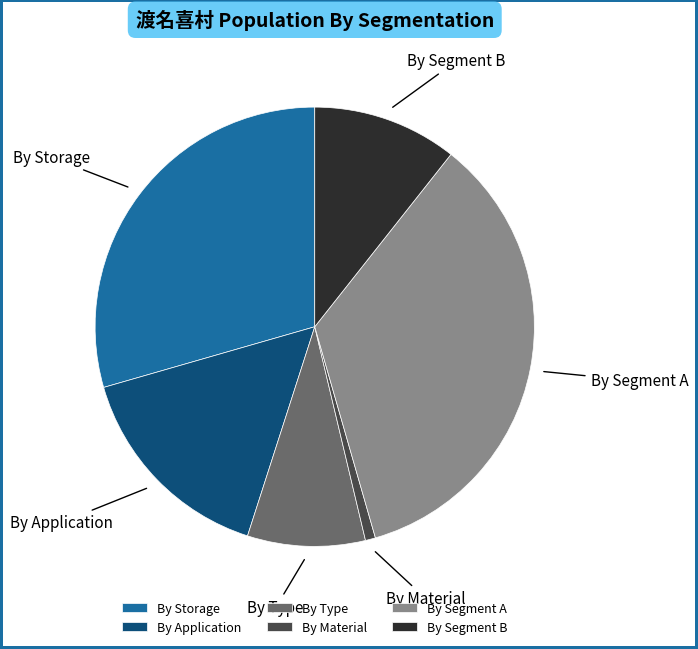

Between By Segment A and By Type, which is larger?

By Segment A